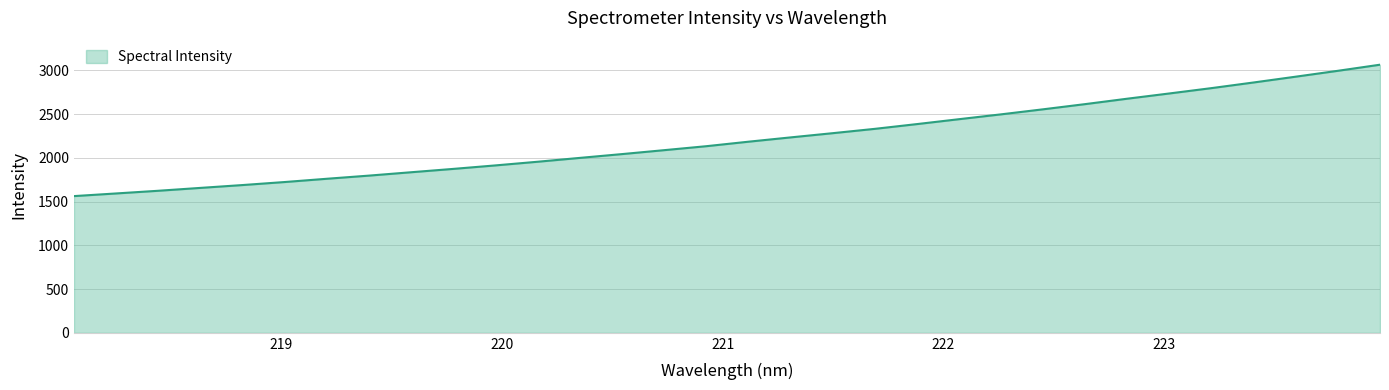

What is the difference between the maximum and minimum values?

1501.5